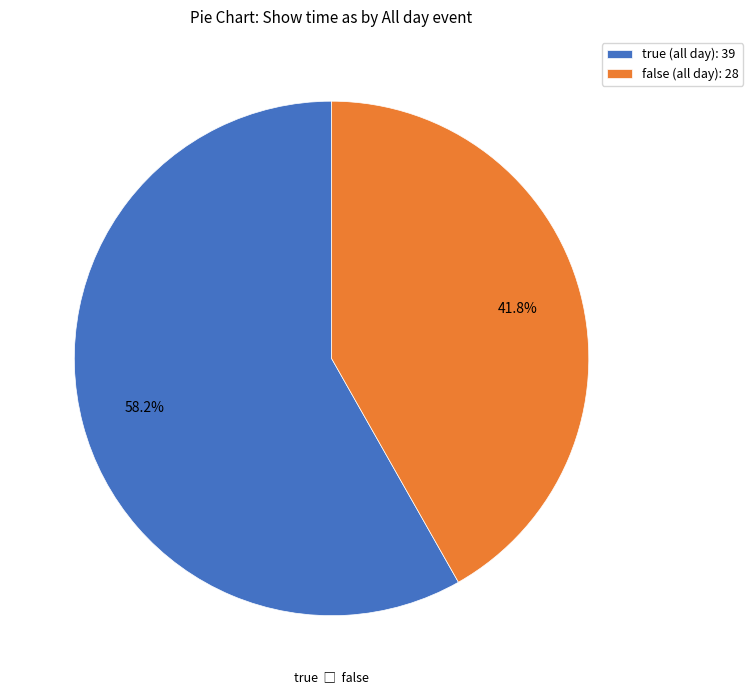

Count the number of slices in the pie.

2